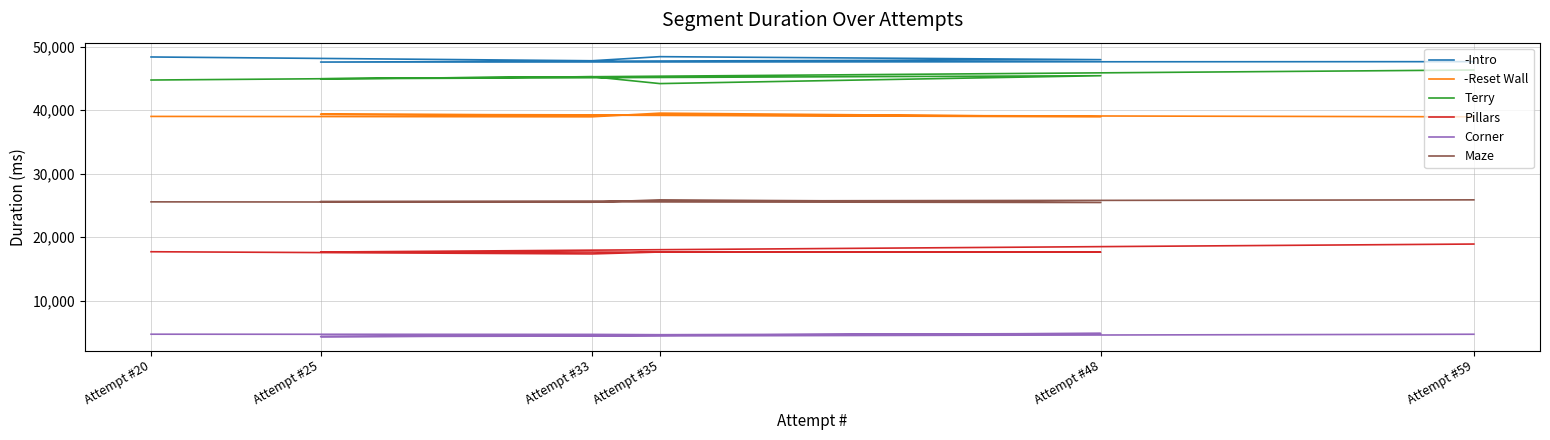

List the labels in order of -Intro value, largest first.

Attempt #35, Attempt #20, Attempt #48, Attempt #33, Attempt #59, Attempt #25